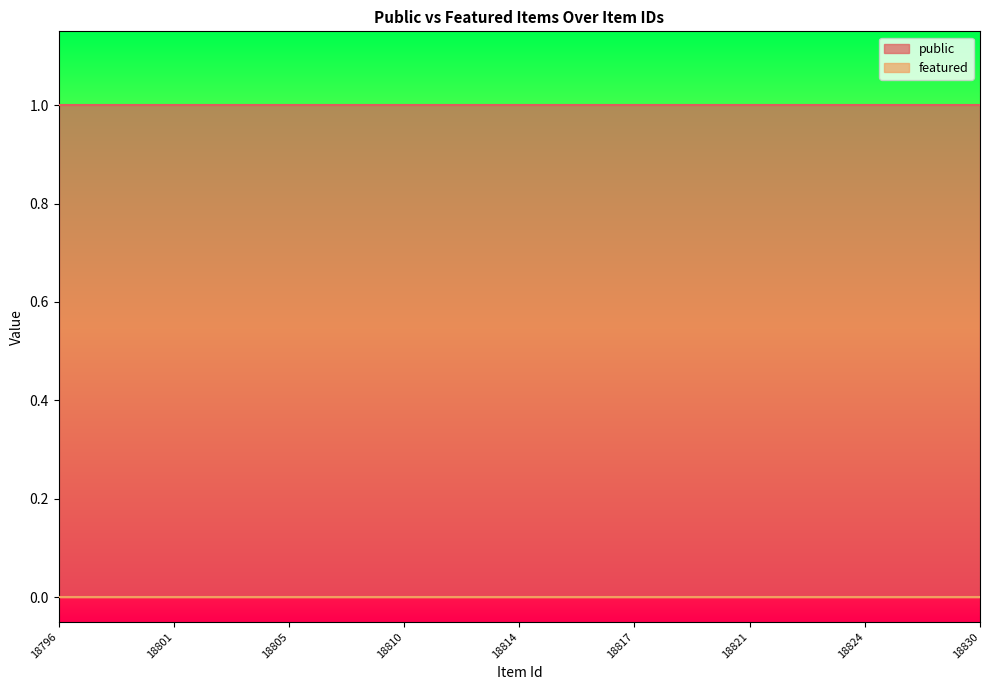

Where is public nearest to the value 1?

18796